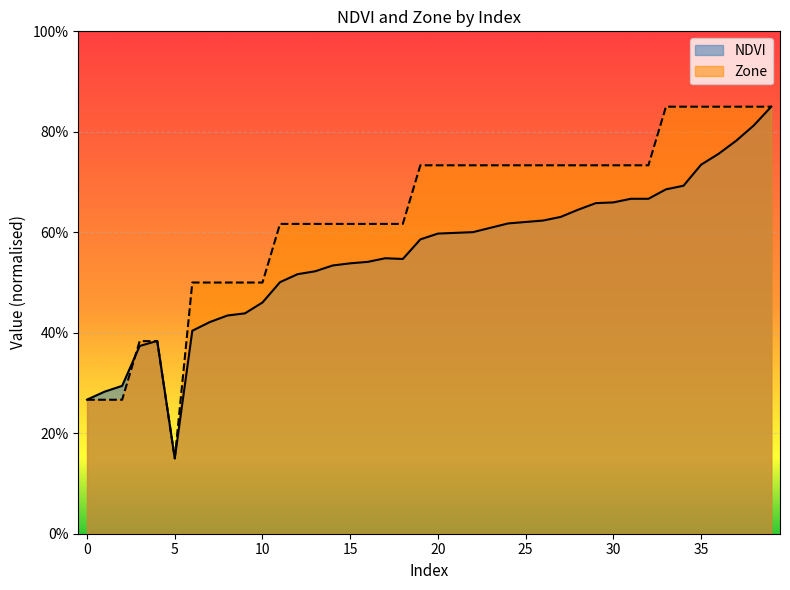

True or false: Zone has more than 1 points higher than both neighbors.

False